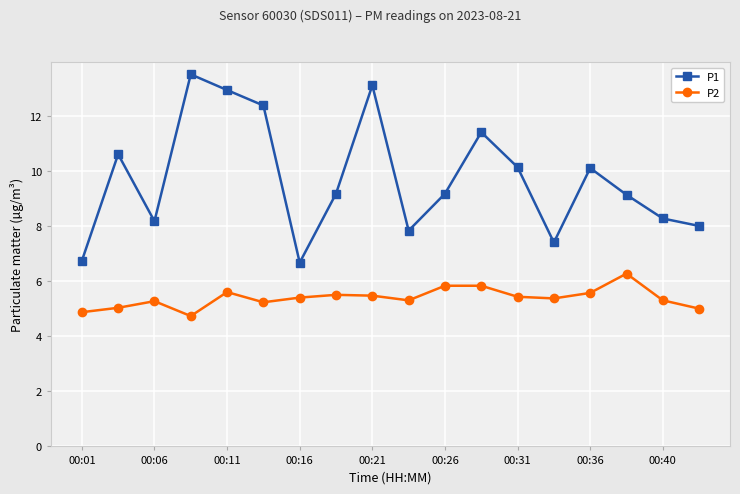

Rank the series by their average value, from highest to lowest.

P1, P2